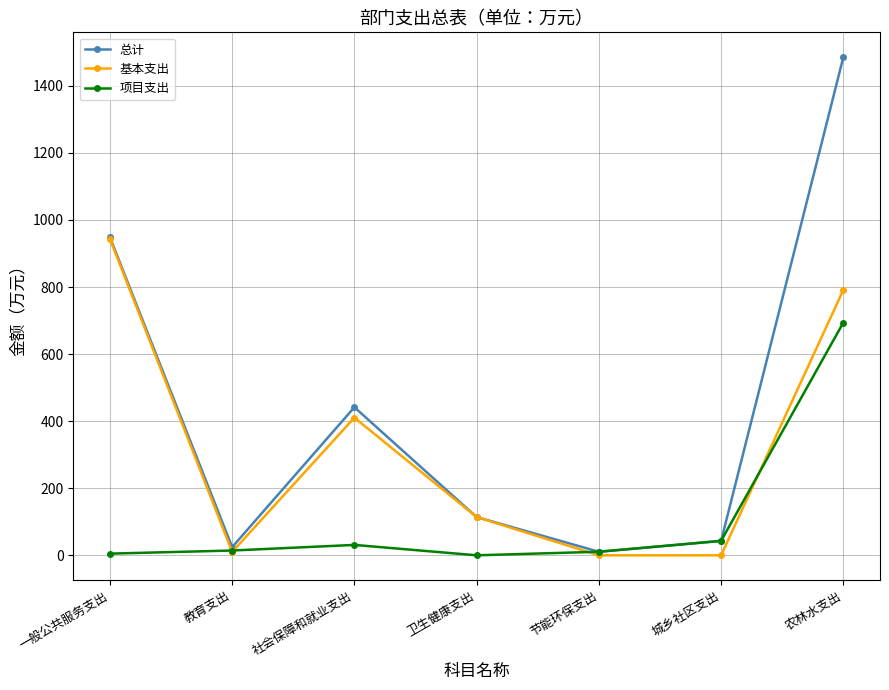

Is the value of 总计 at 城乡社区支出 greater than the value of 基本支出 at 节能环保支出?

Yes